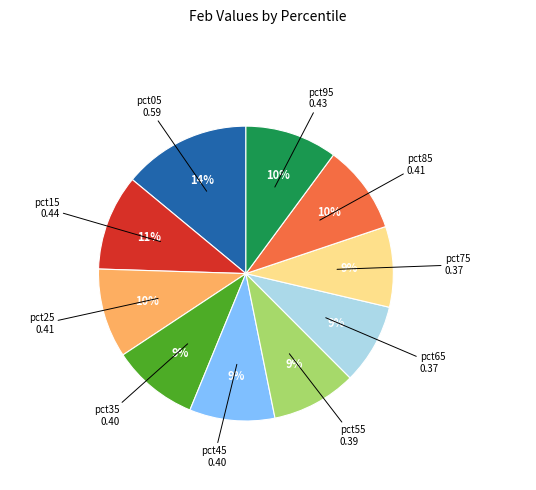

Is there any slice that represents more than half of the pie?

No